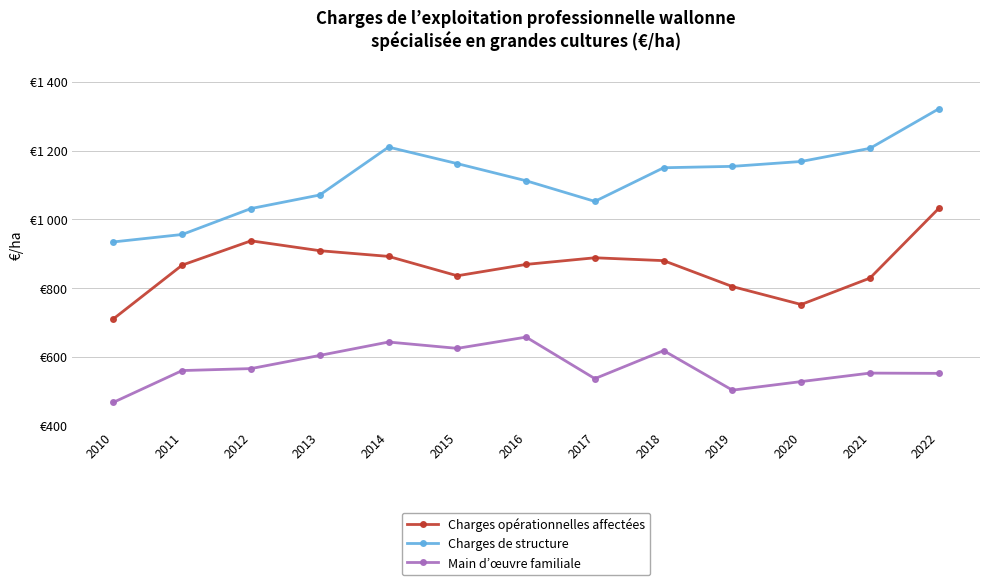

What is the value of the Main d’œuvre familiale point at the 11th from the left?

528.0